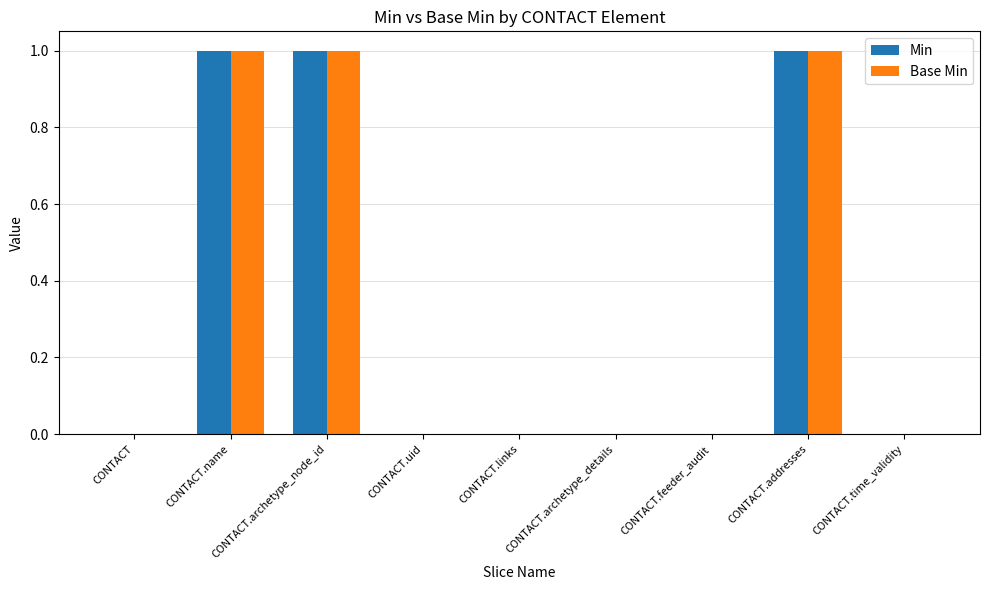

What is the sum of all Base Min values?

3